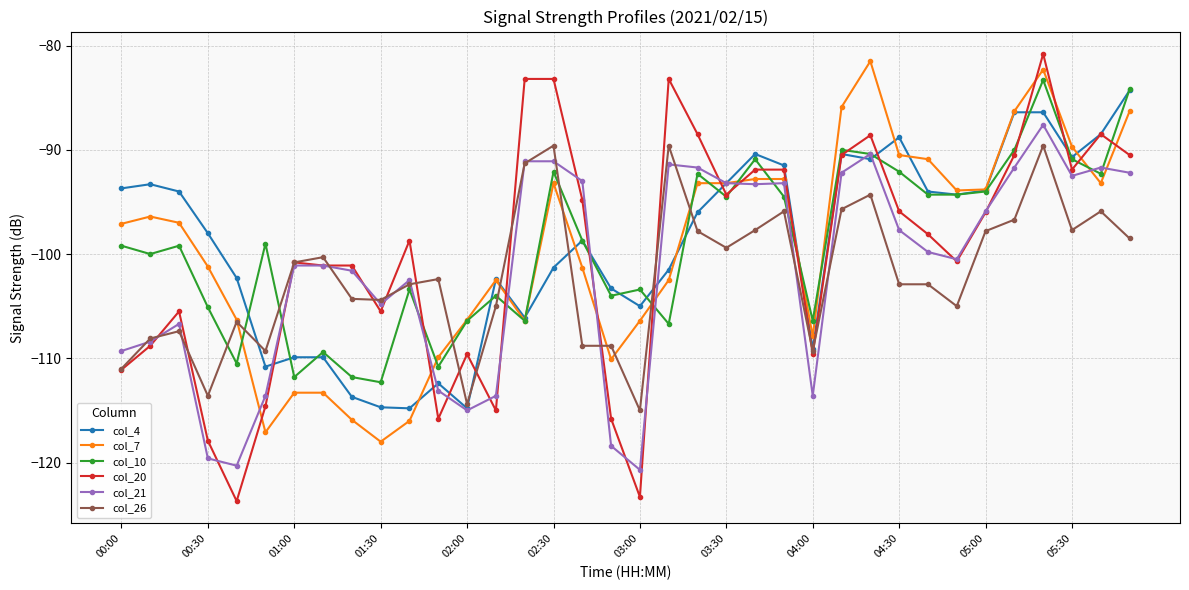

What is the maximum value shown in the chart?

-80.8